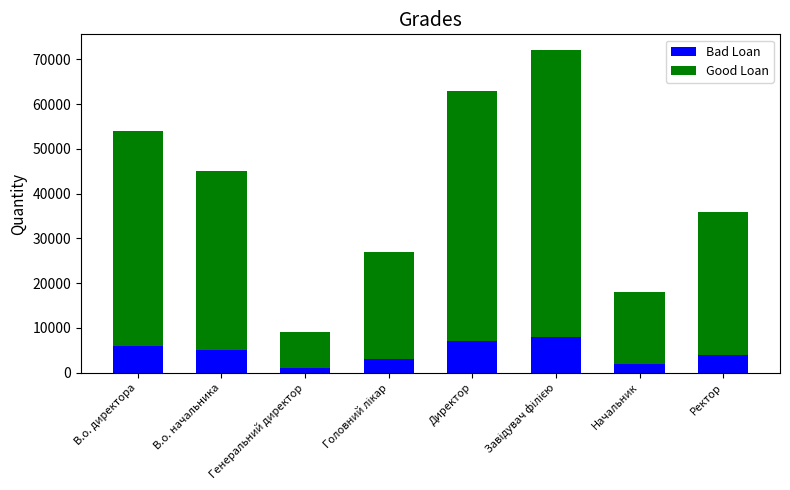

What is the highest value of the Bad Loan series?

8000